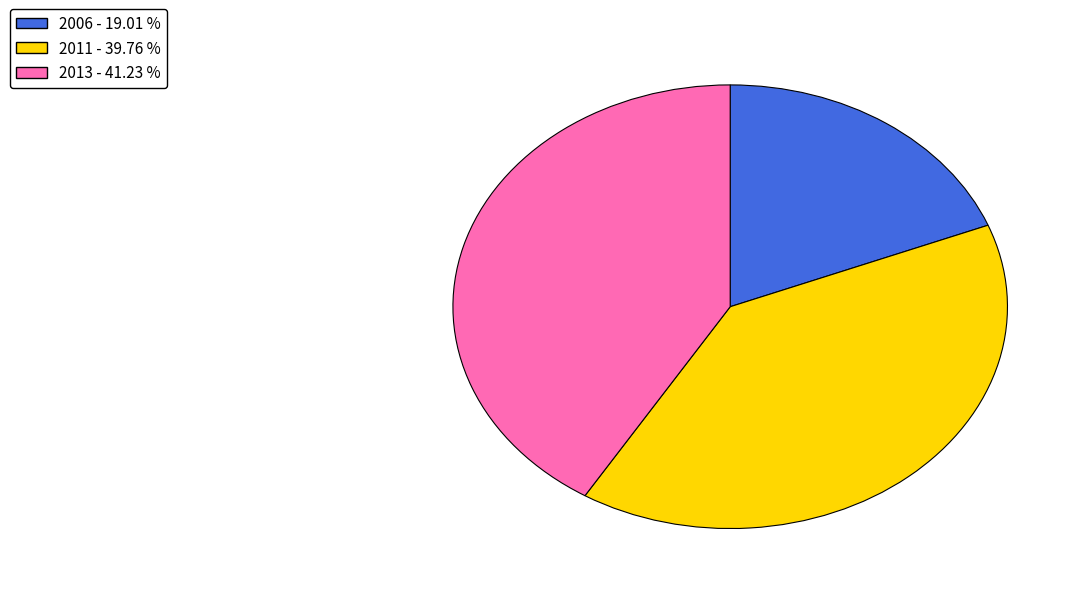

Is there any slice that represents more than half of the pie?

No